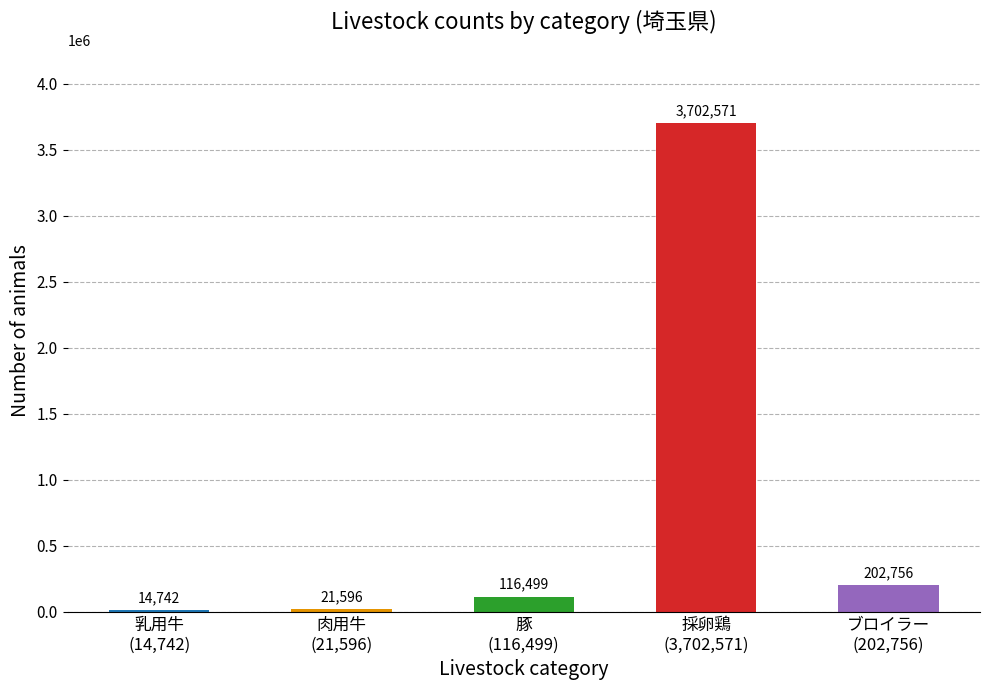

Rank the categories by value from lowest to highest.

乳用牛
(14,742), 肉用牛
(21,596), 豚
(116,499), ブロイラー
(202,756), 採卵鶏
(3,702,571)